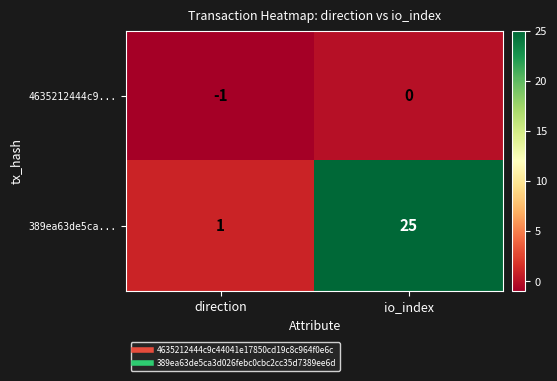

What is the average value of the 389ea63de5ca... series?

13